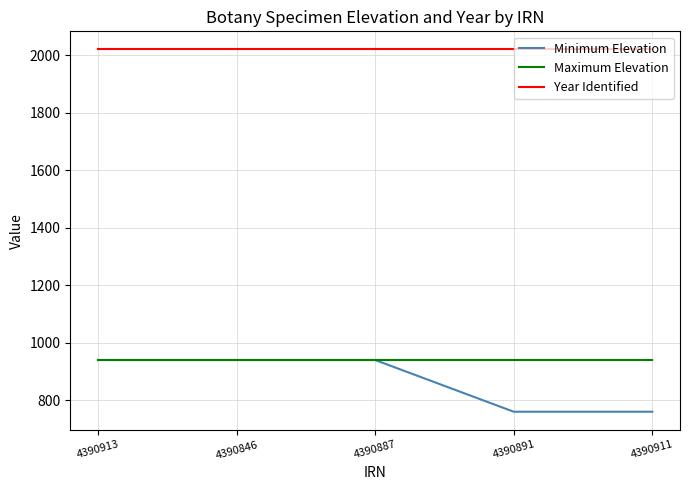

Does the chart have visible grid lines?

Yes